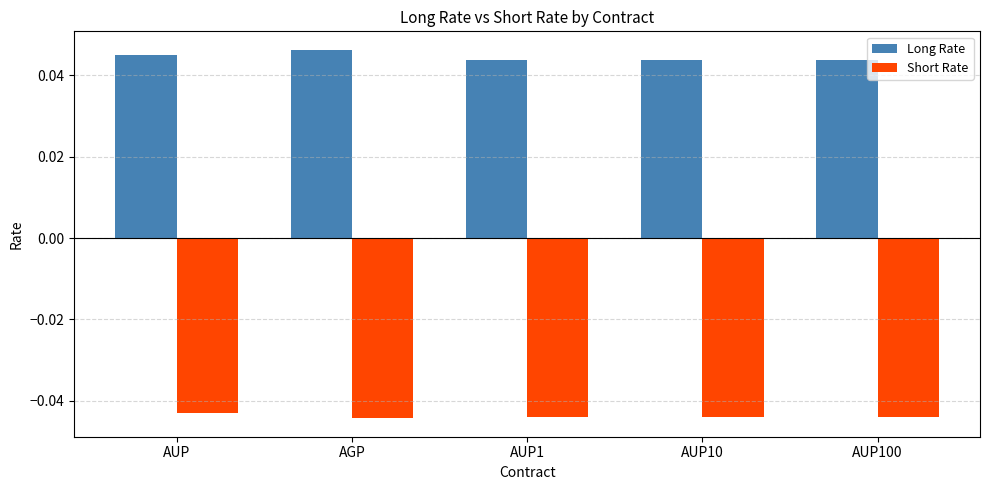

What position from the right is AUP10?

2